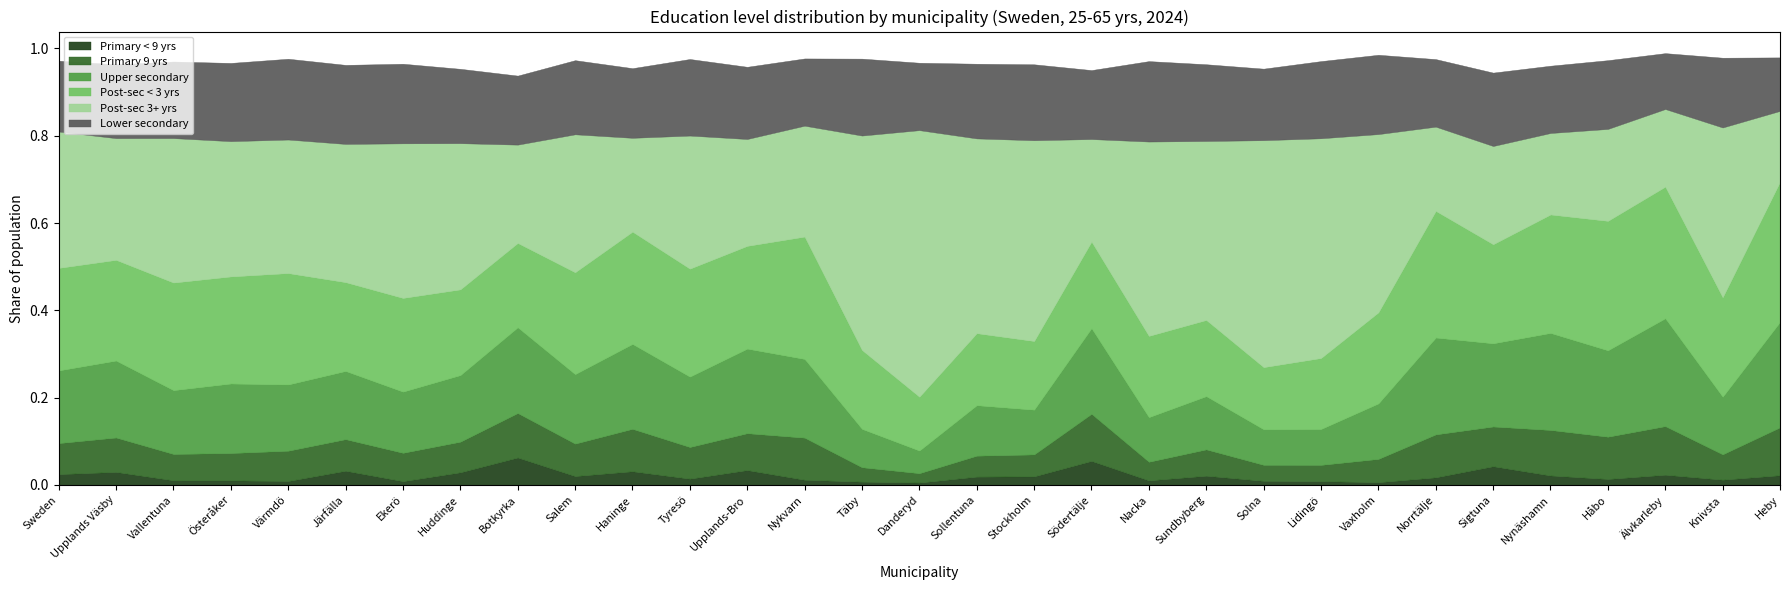

What position from the left is Vallentuna?

3